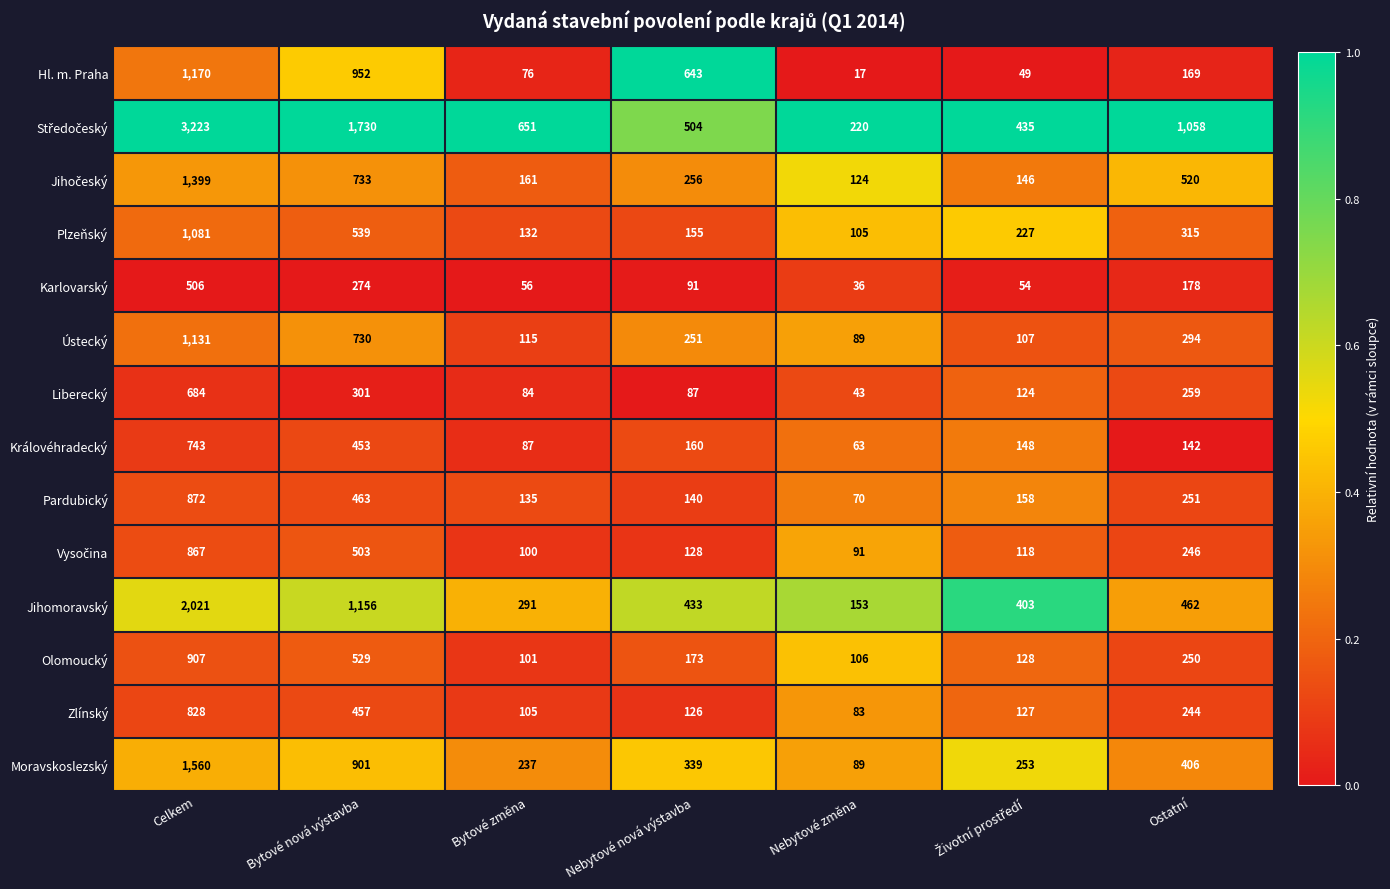

What is the difference between the Liberecký values at Ostatní and Nebytové změna?

216